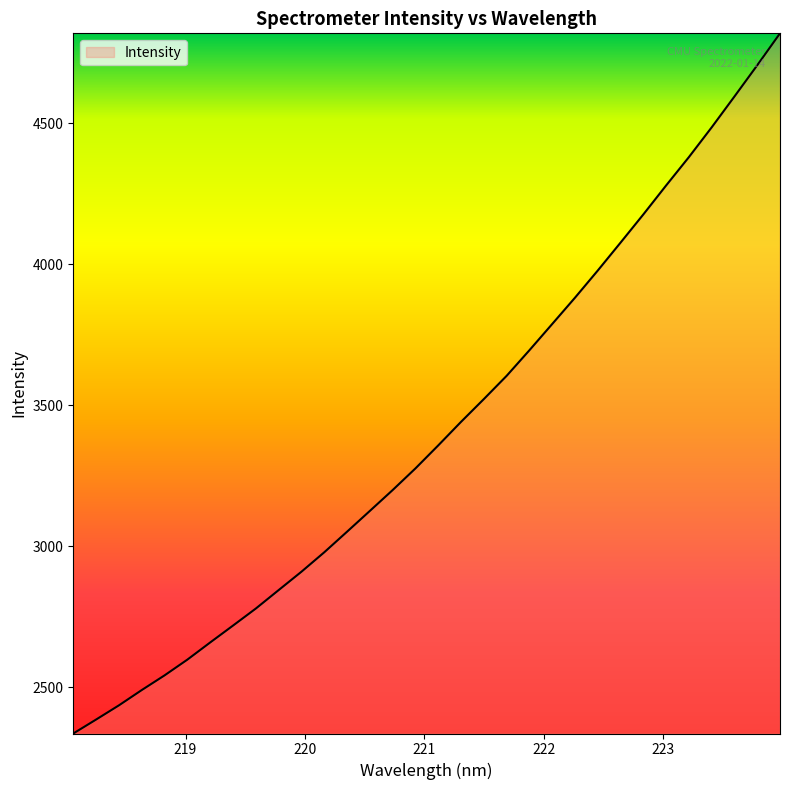

What is the minimum value shown in the chart?

2335.8